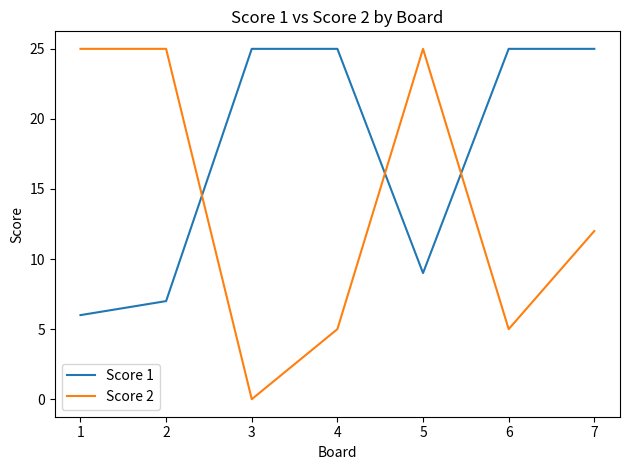

Which series has the largest total across all categories?

Score 1